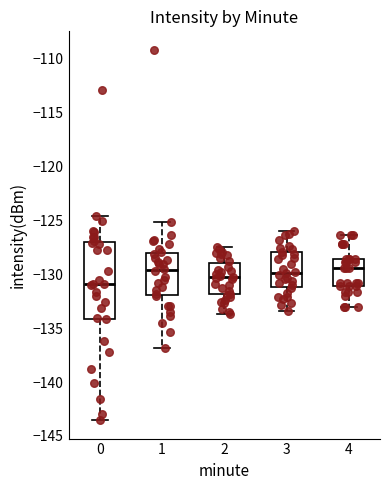

Where does the lower whisker of the box at x = 4 end on the y-axis? The values are not printed on the chart, so give them approximately, as read against the axis.

-133.0